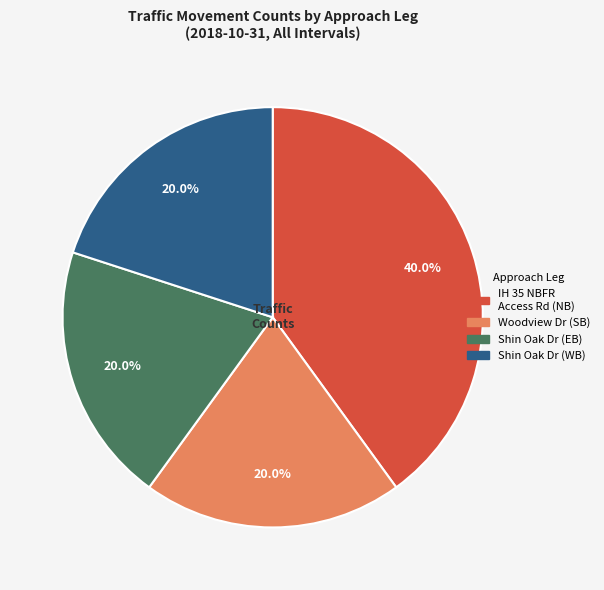

Is there any slice that represents more than half of the pie?

No